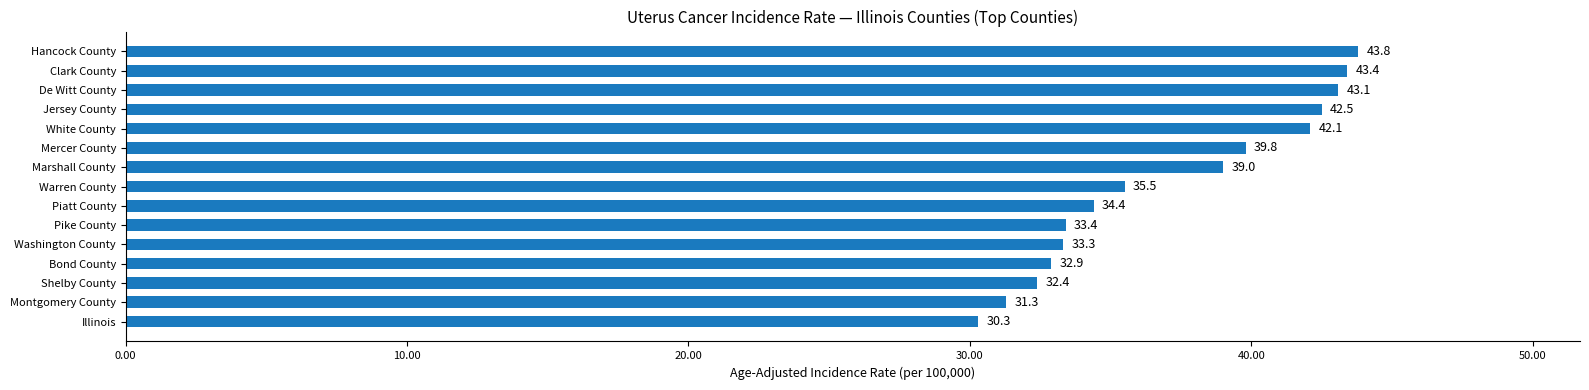

What is the average value?

37.1